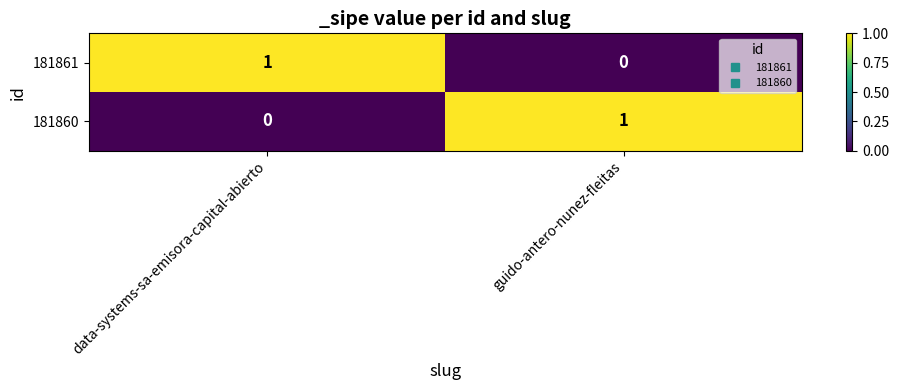

The value of 181861 at data-systems-sa-emisora-capital-abierto is 0. True or false?

False